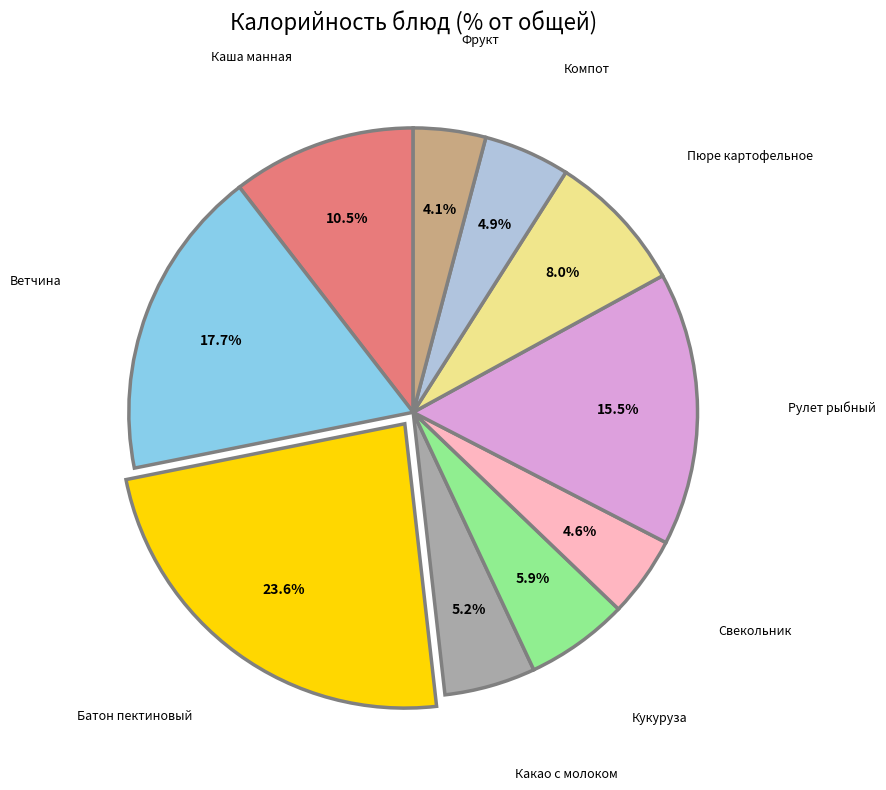

Is there any slice that represents more than half of the pie?

No